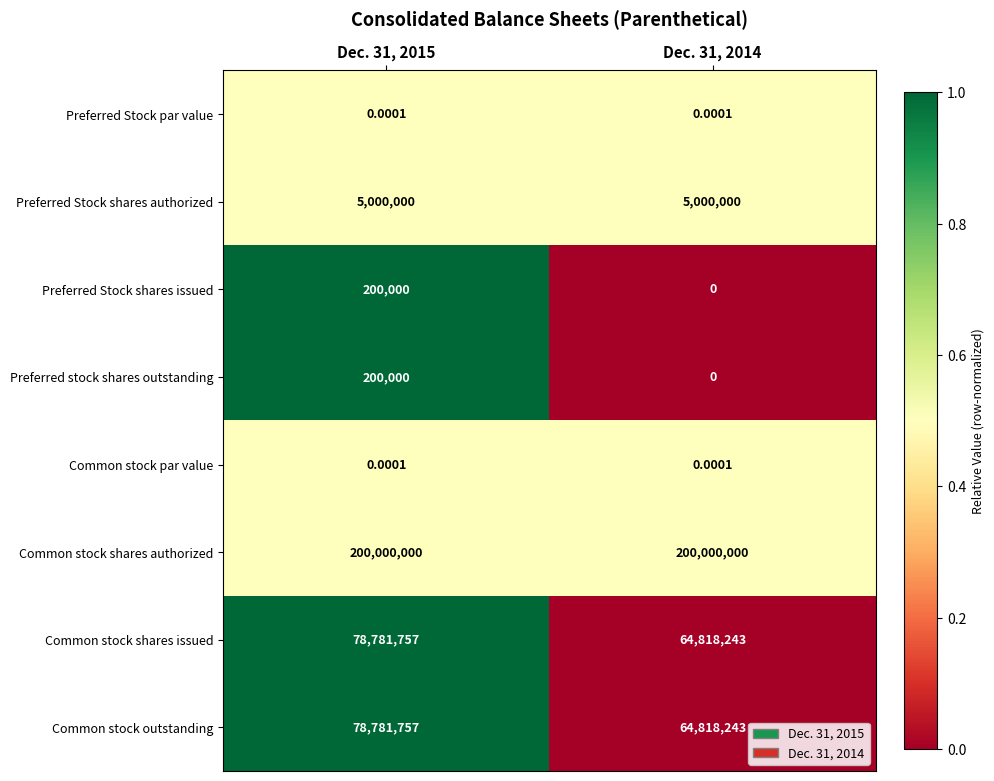

Which series has the largest total across all categories?

Common stock shares authorized